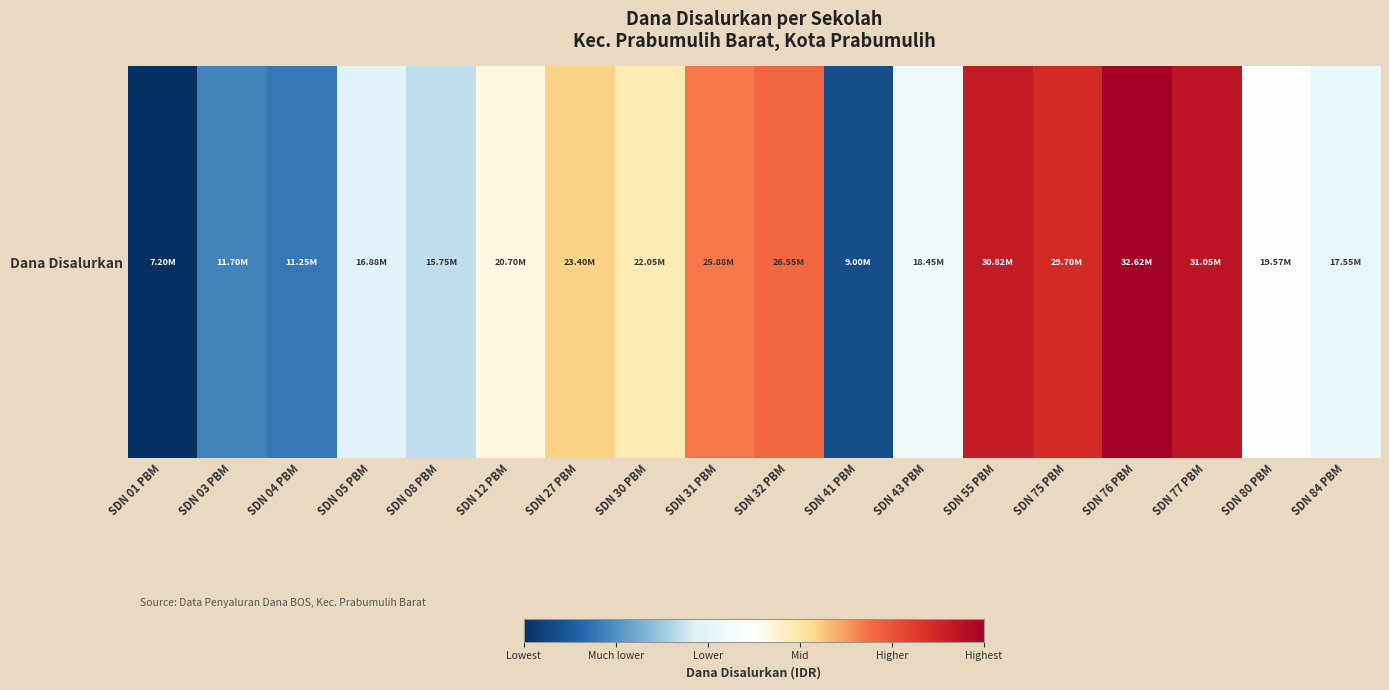

List the labels in order of value, largest first.

SDN 76 PBM, SDN 77 PBM, SDN 55 PBM, SDN 75 PBM, SDN 32 PBM, SDN 31 PBM, SDN 27 PBM, SDN 30 PBM, SDN 12 PBM, SDN 80 PBM, SDN 43 PBM, SDN 84 PBM, SDN 05 PBM, SDN 08 PBM, SDN 03 PBM, SDN 04 PBM, SDN 41 PBM, SDN 01 PBM